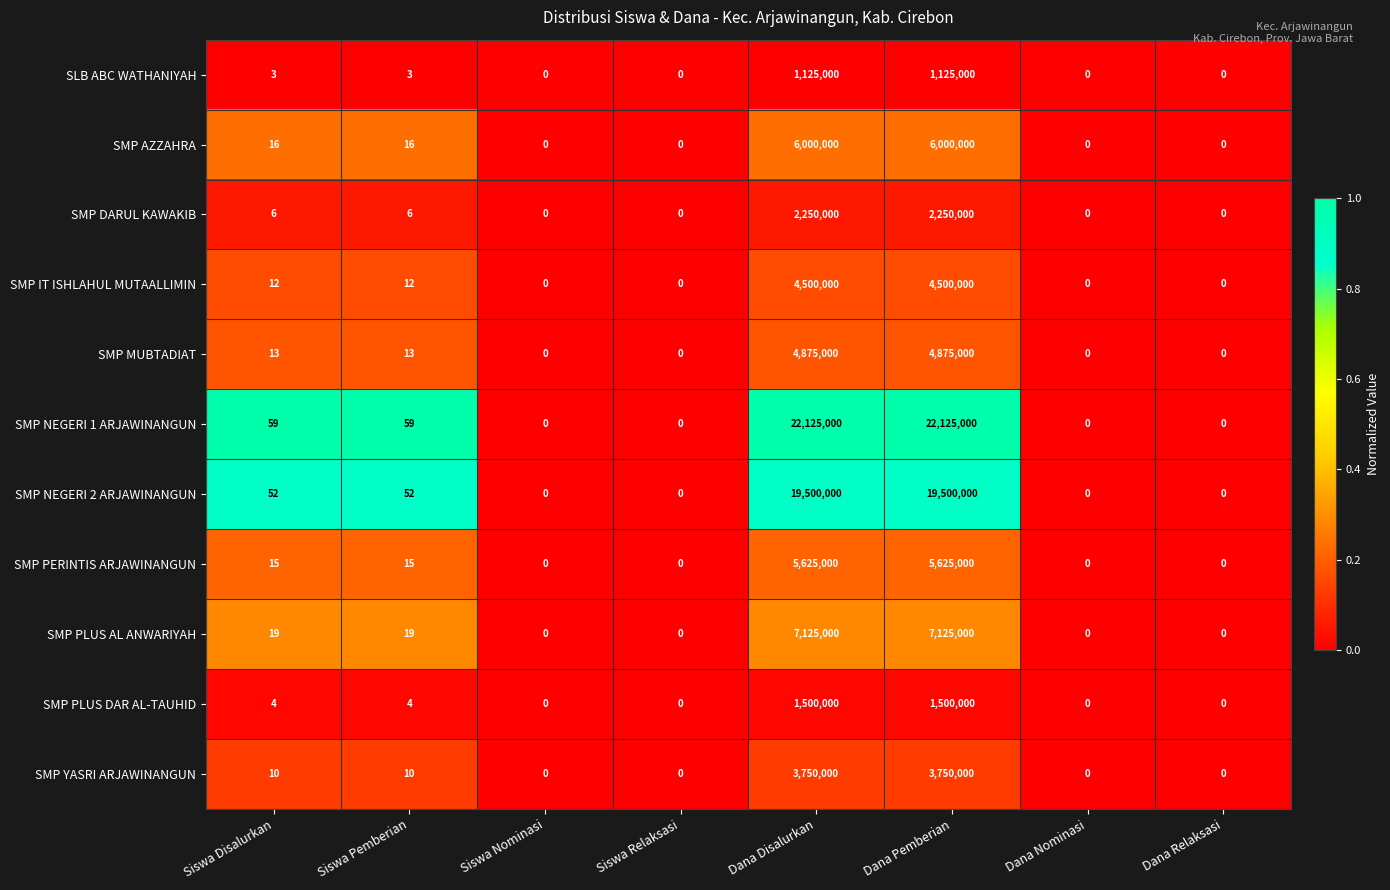

What is the difference between the maximum and minimum values in the SMP PERINTIS ARJAWINANGUN series?

5625000